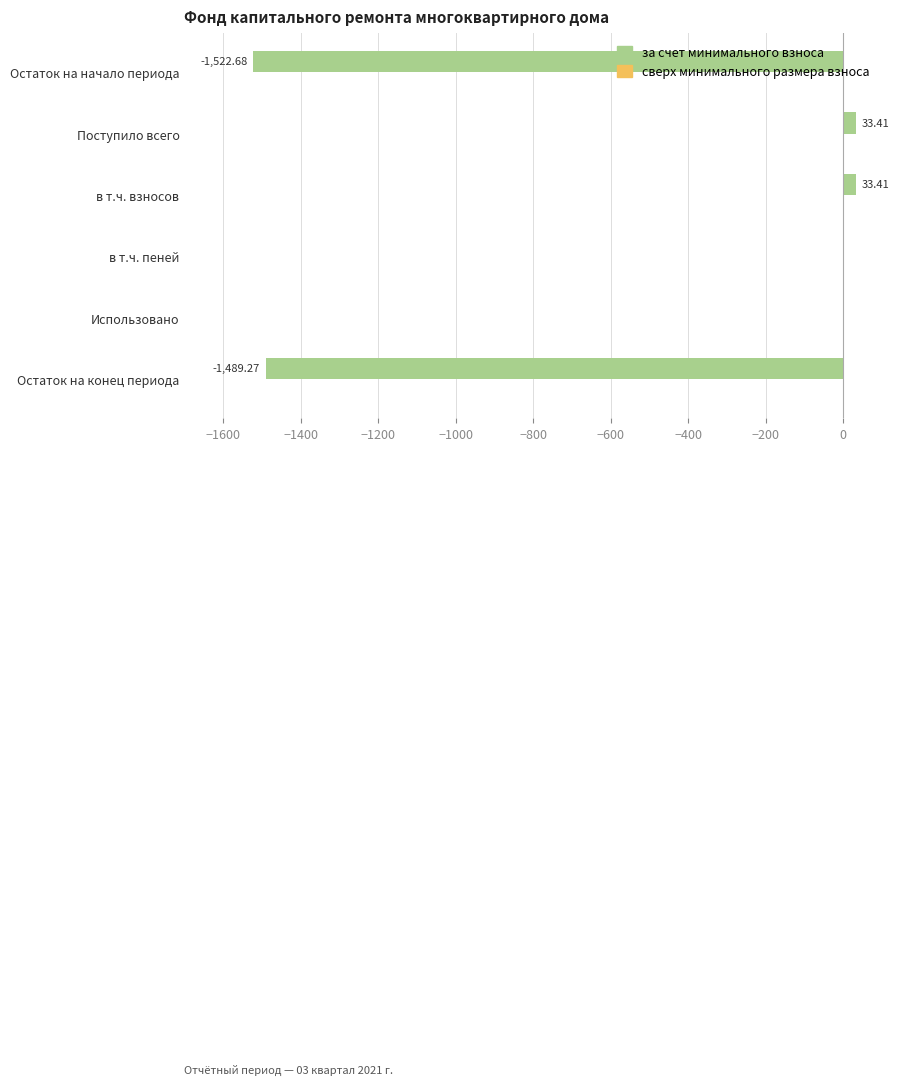

What is the sum of the values at Остаток на конец периода and Поступило всего?

-1455.9